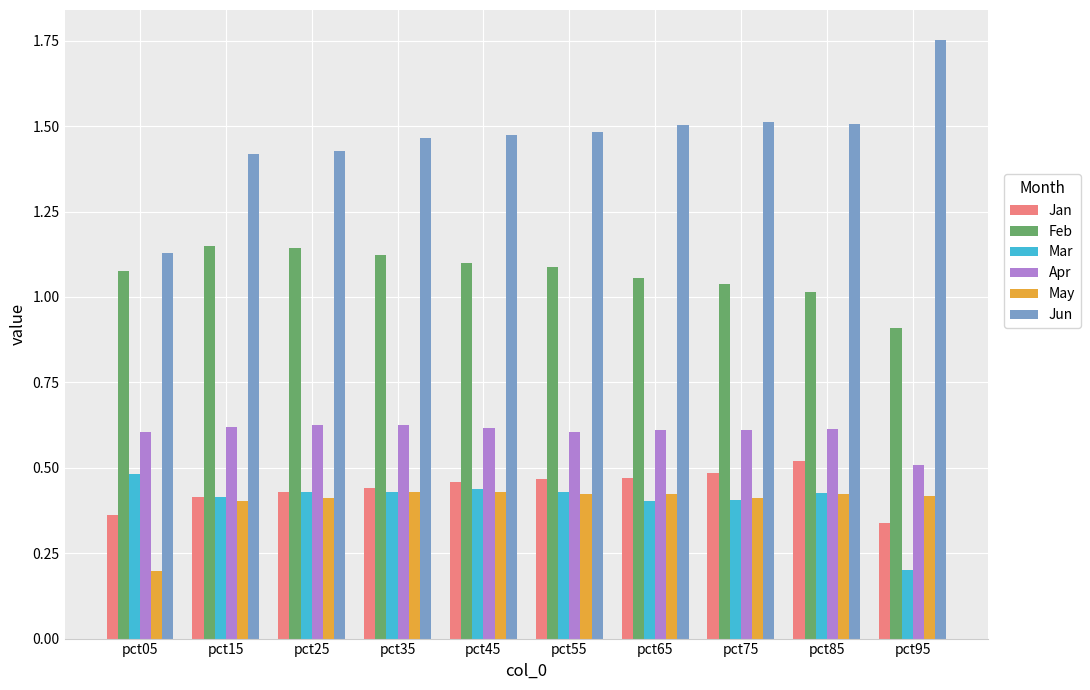

What is the spread (max minus min) of values at pct05?

0.9